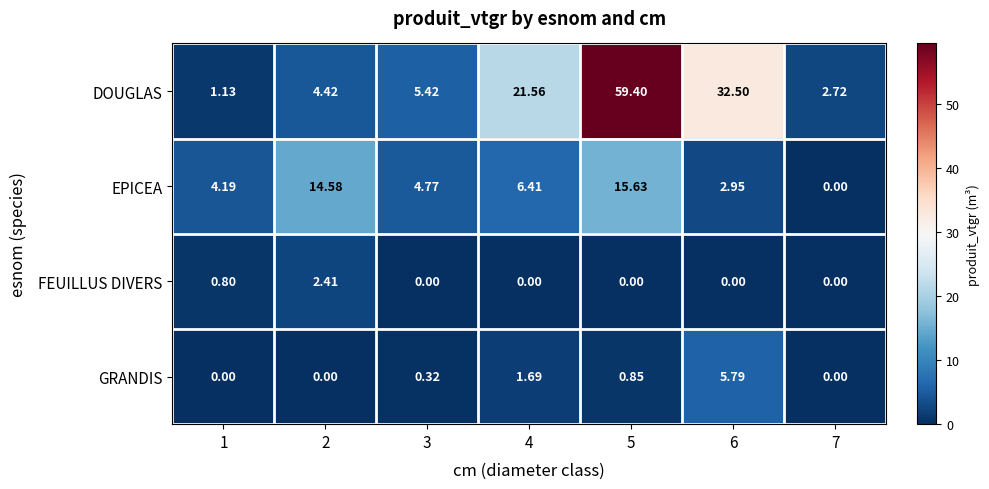

Which series changed the most between 4 and 7?

DOUGLAS